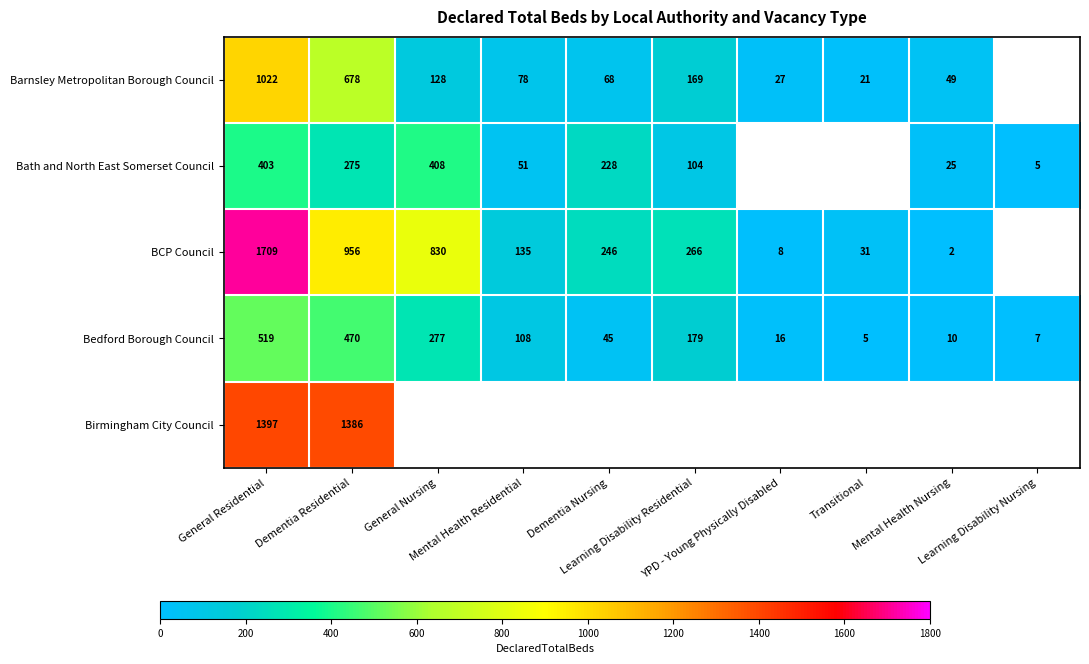

What is the difference between the maximum and minimum values in the Bedford Borough Council series?

514